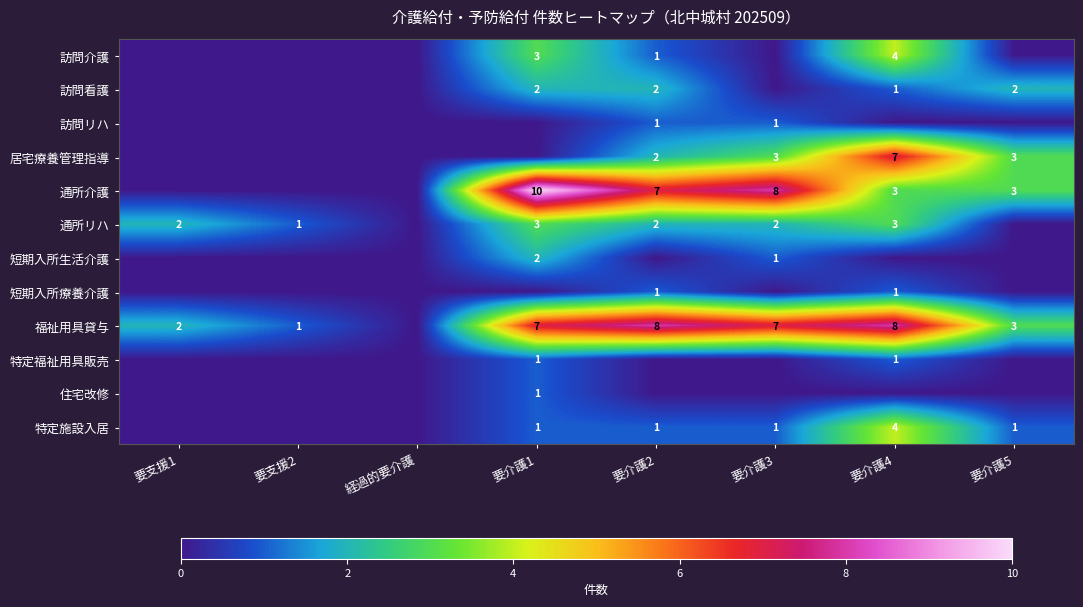

The 通所介護 series shows 3 at 要介護4. True or false?

True